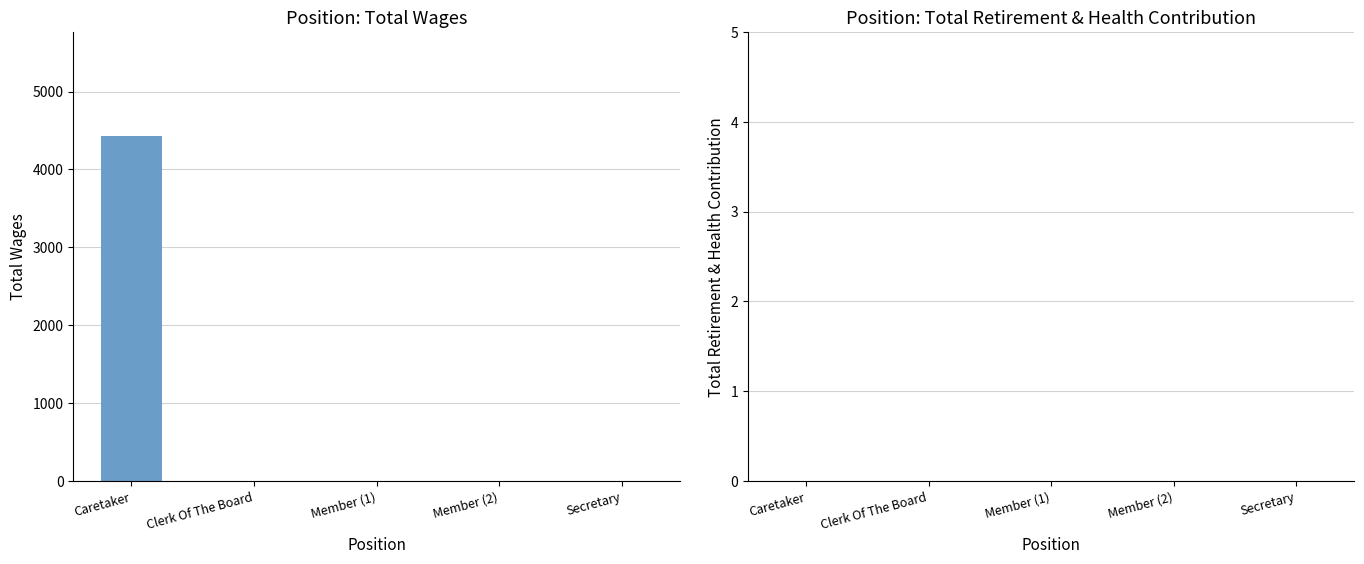

Which has a higher value, Secretary or Caretaker?

Caretaker